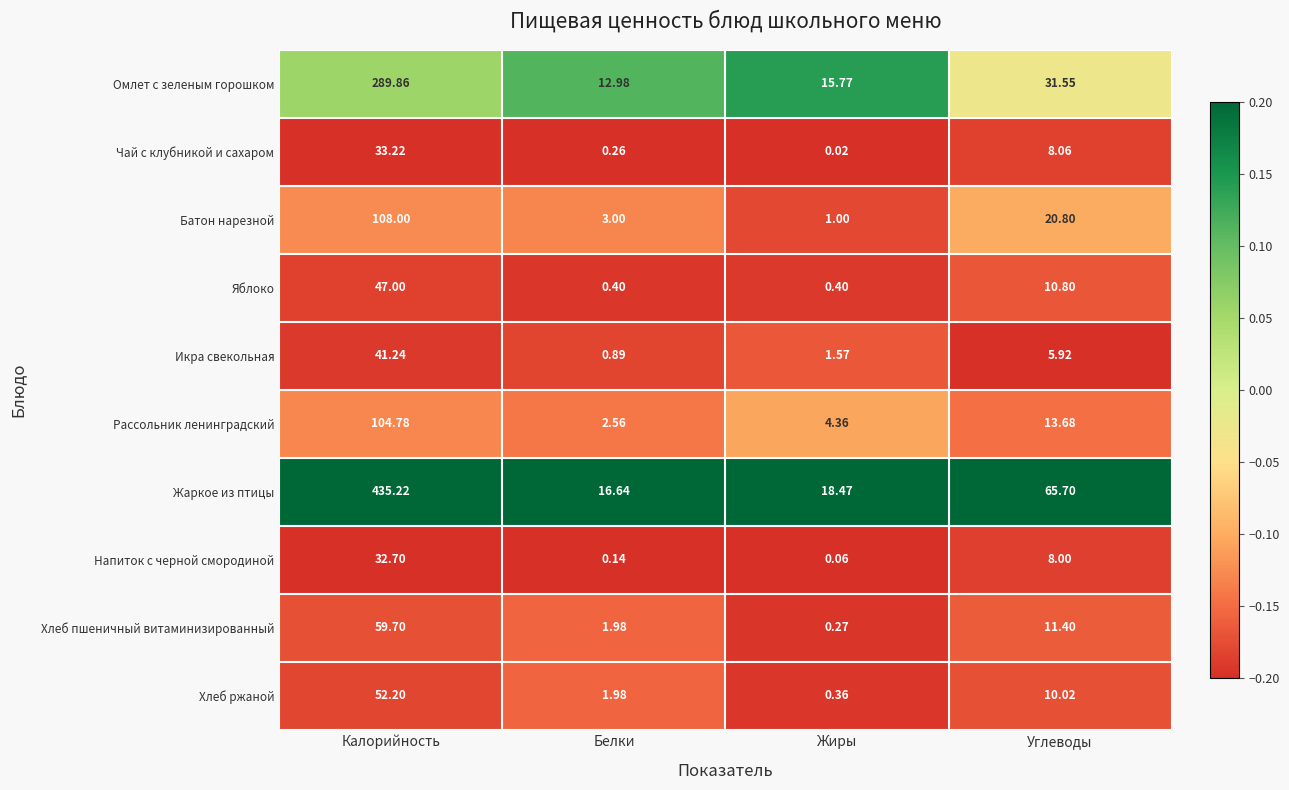

How many distinct data groups are displayed?

10